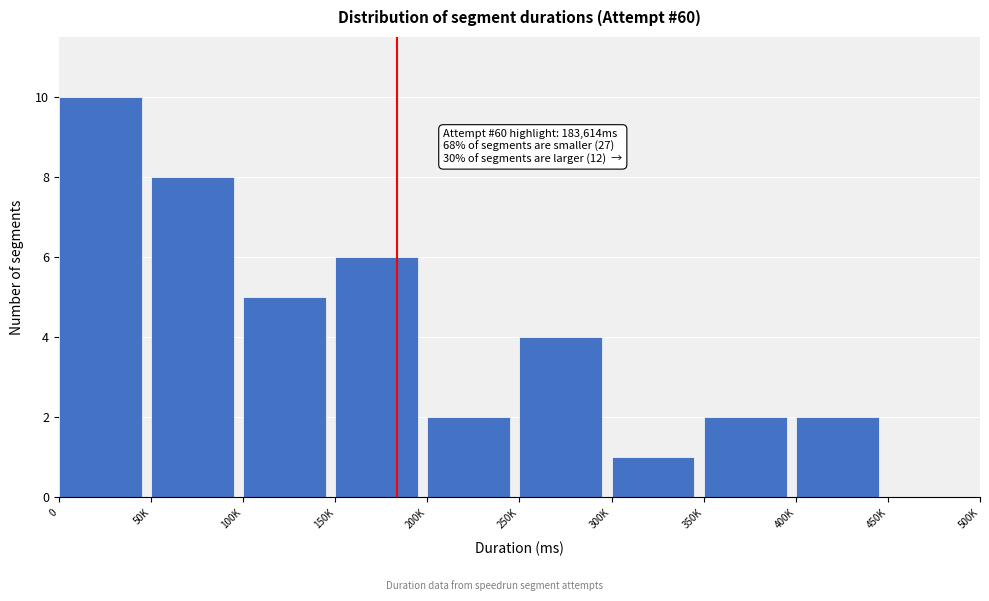

Reading left to right, transcribe all the data shown in this chart.

0=10	50K=8	100K=5	150K=6	200K=2	250K=4	300K=1	350K=2	400K=2	450K=0